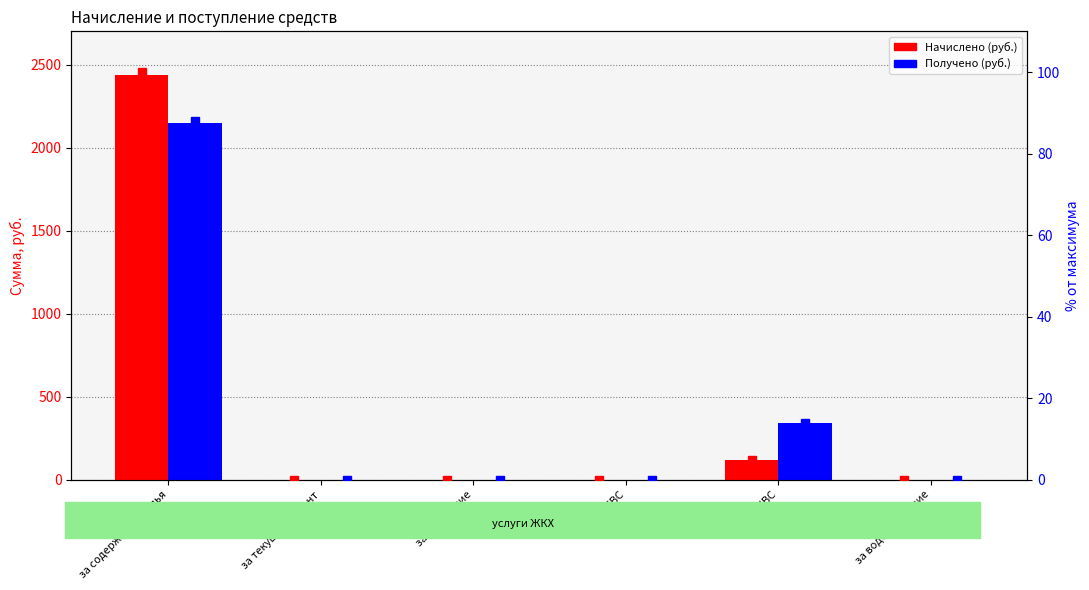

How many bars are there in total?

12